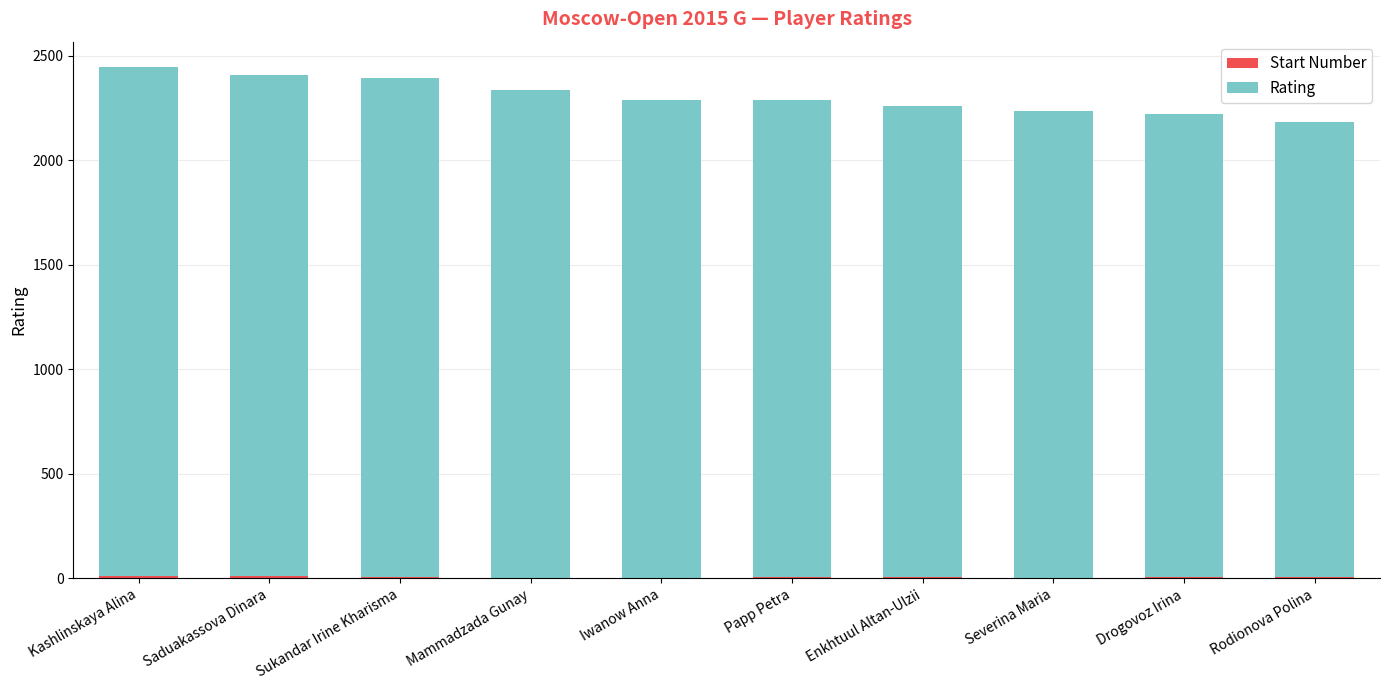

Count the number of categories in the chart.

10